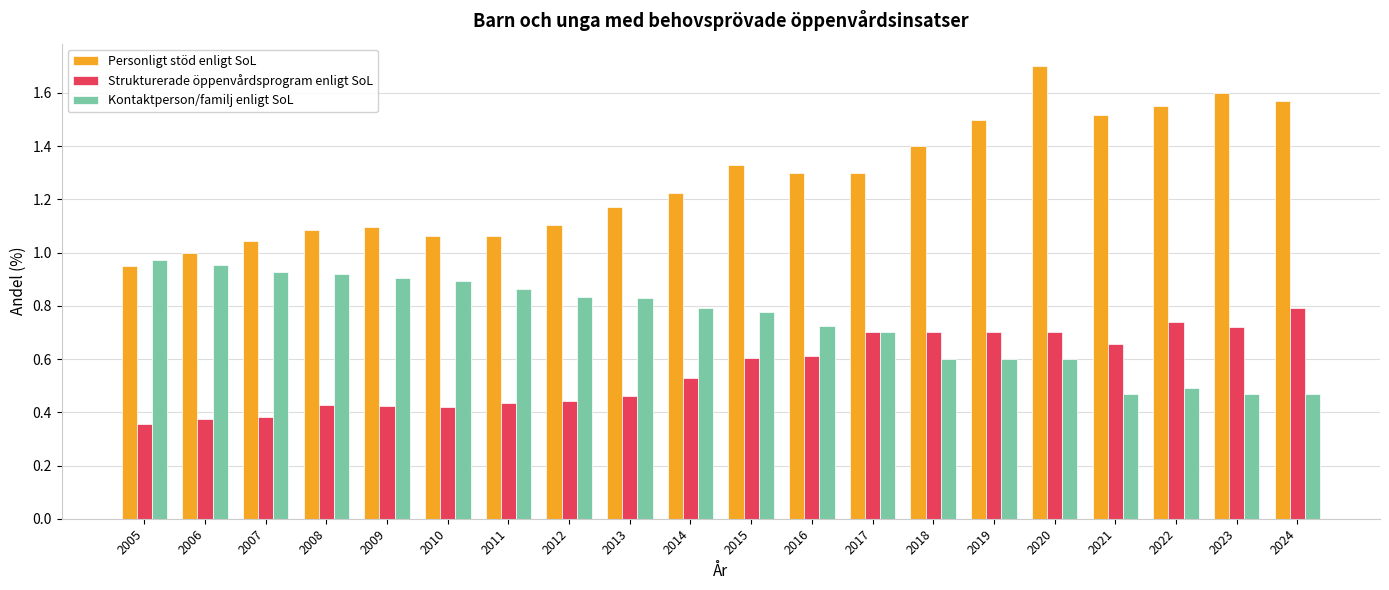

Which series has the widest spread of values?

Personligt stöd enligt SoL